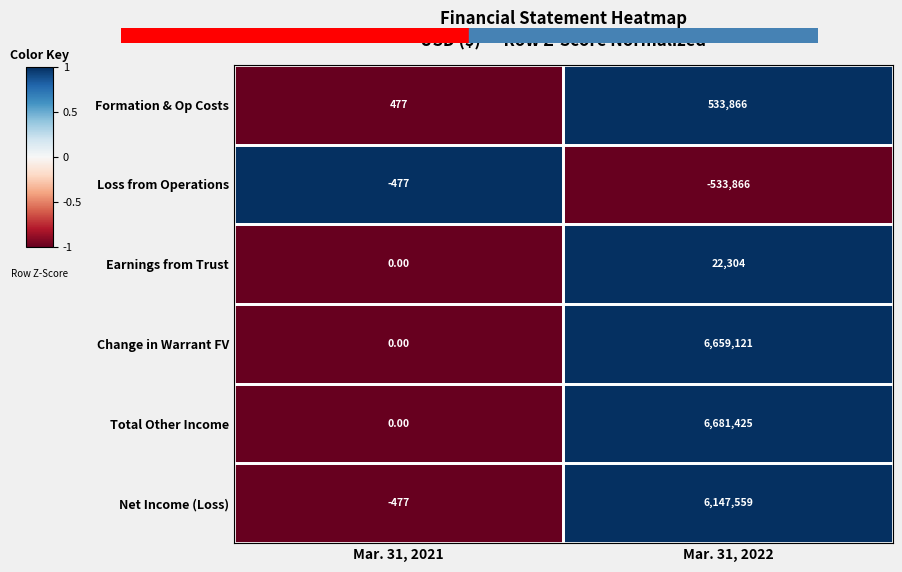

At which category is the sum across all series the highest?

Mar. 31, 2022